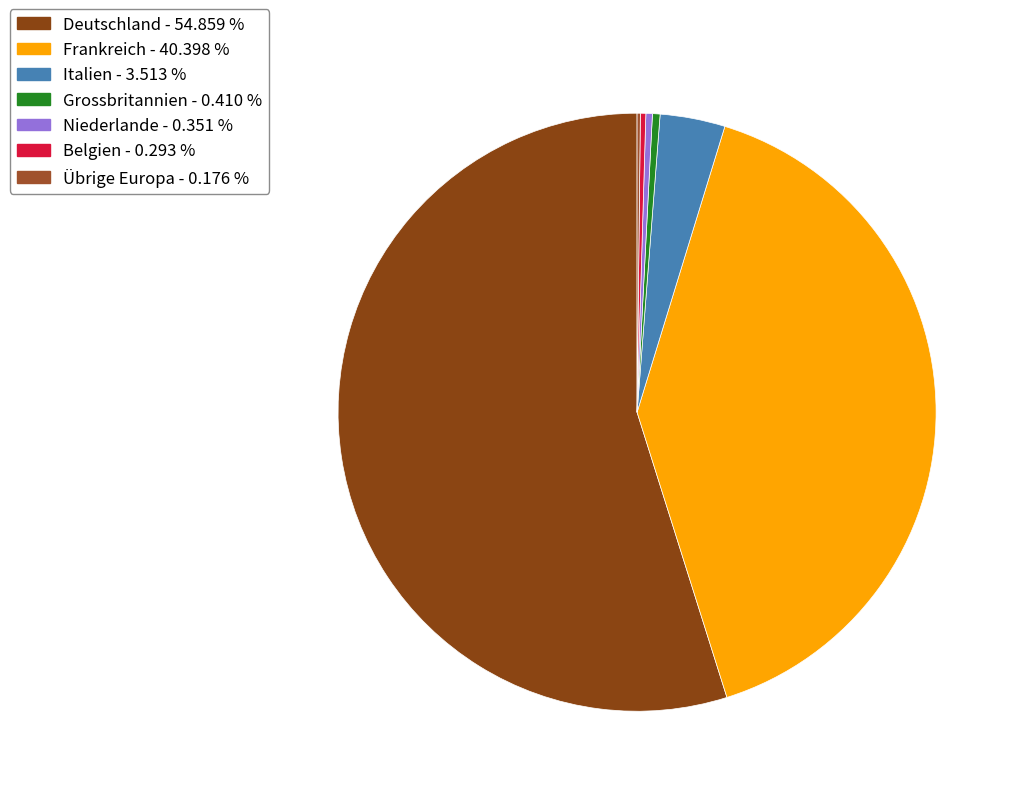

How many segments does this pie chart have?

7